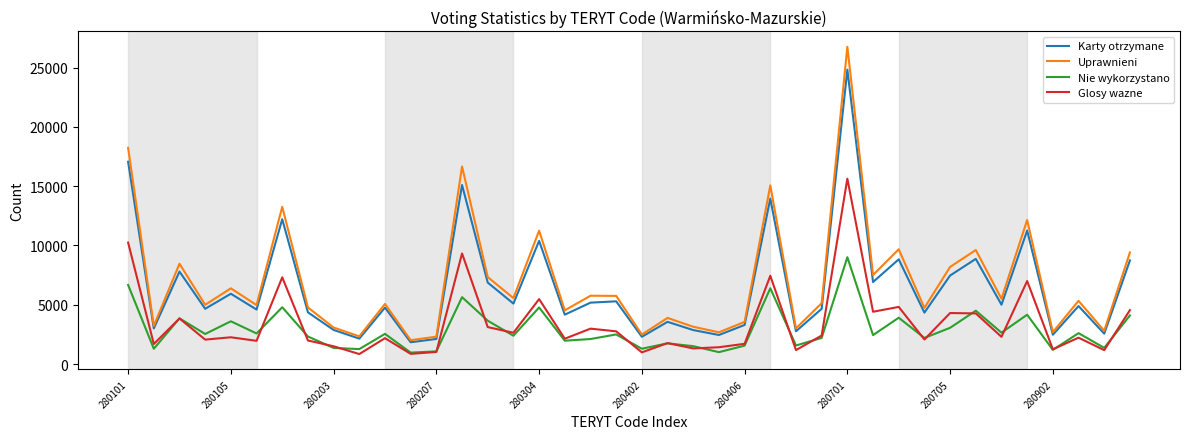

True or false: Nie wykorzystano and Uprawnieni intersect in this chart.

False